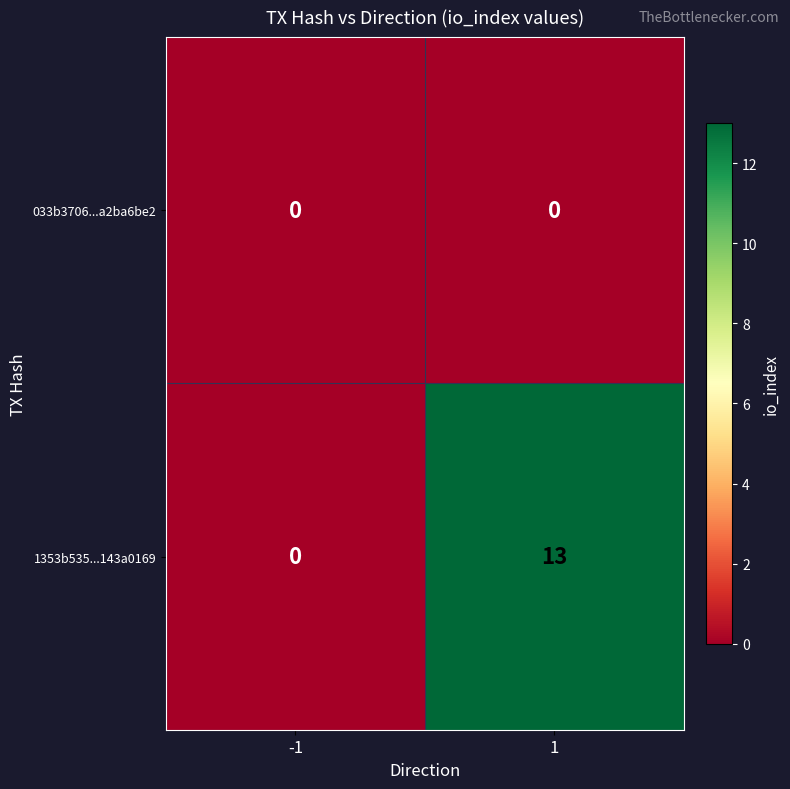

At which category is the sum across all series the highest?

1